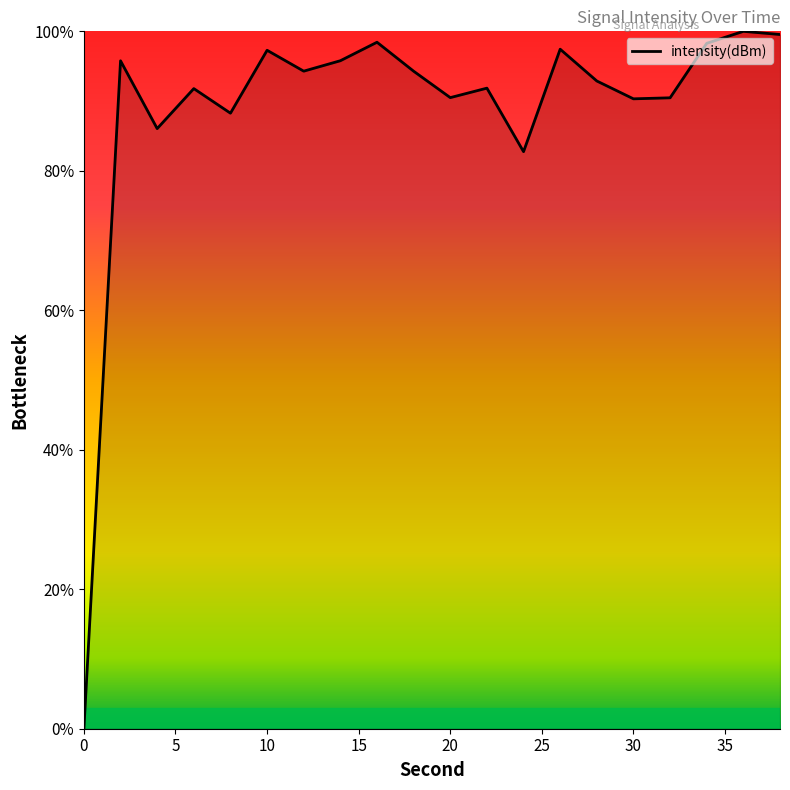

What is the greatest value displayed?

100.0